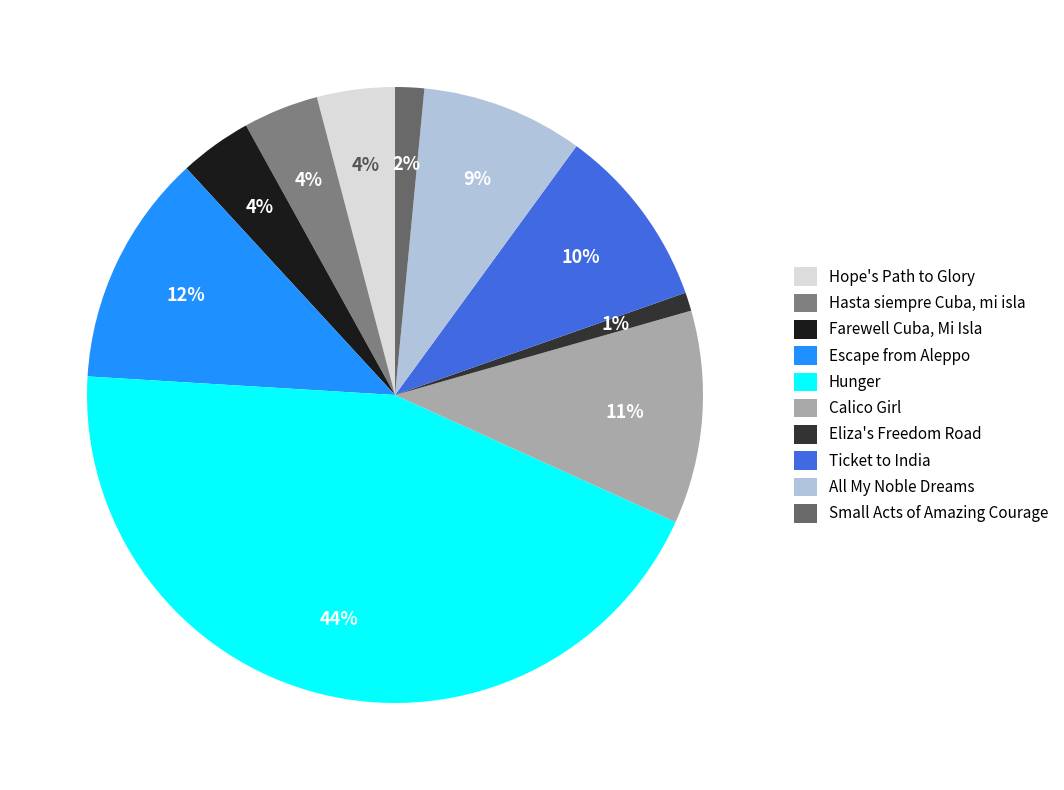

What is the smallest slice in the pie chart?

Eliza's Freedom Road